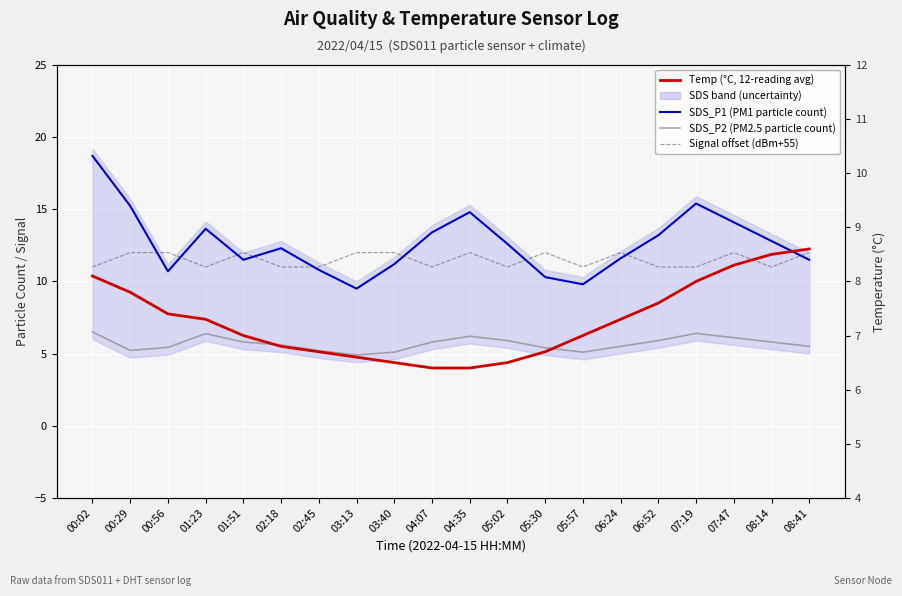

True or false: SDS_P1 (PM1 particle count) and SDS_P2 (PM2.5 particle count) intersect in this chart.

False